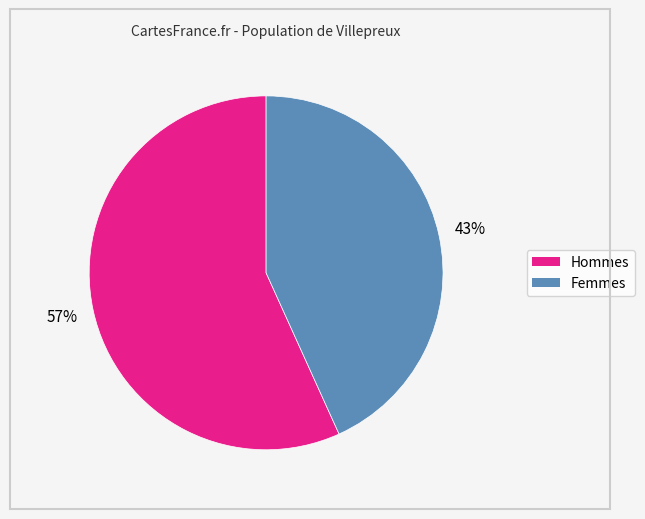

To the nearest percent, what is the average slice percentage?

50%